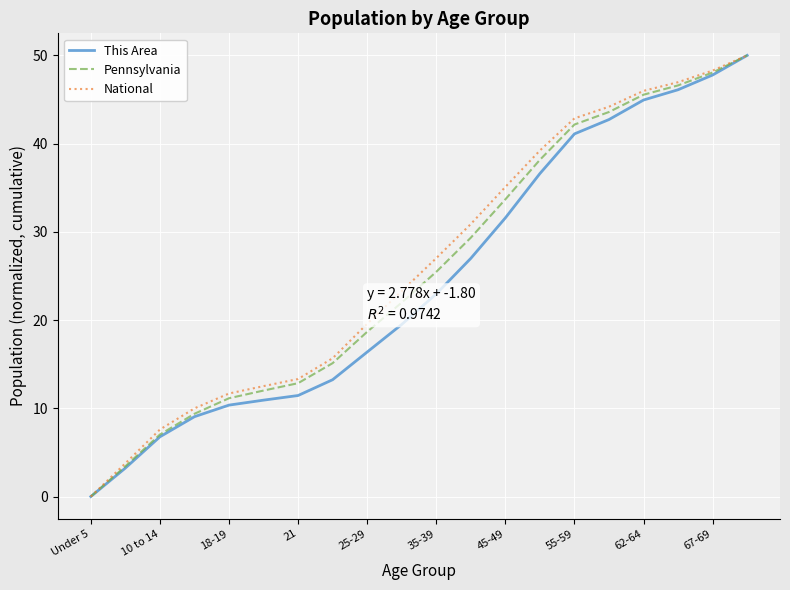

Reading left to right, extract all data points from this chart.

This Area: 0.0	3.2	6.8	9.1	10.4	10.9	11.5	13.2	16.4	19.5	23.0	27.0	31.6	36.6	41.1	42.7	44.9	46.1	47.8	50.0
Pennsylvania: 0.0	3.4	7.0	9.4	11.1	12.0	12.8	15.1	18.7	22.0	25.5	29.3	33.7	38.2	42.2	43.6	45.5	46.6	48.1	50.0
National: 0.0	3.8	7.6	10.0	11.7	12.5	13.3	15.7	19.6	23.3	27.0	30.9	35.1	39.2	42.9	44.2	46.0	47.0	48.3	50.0